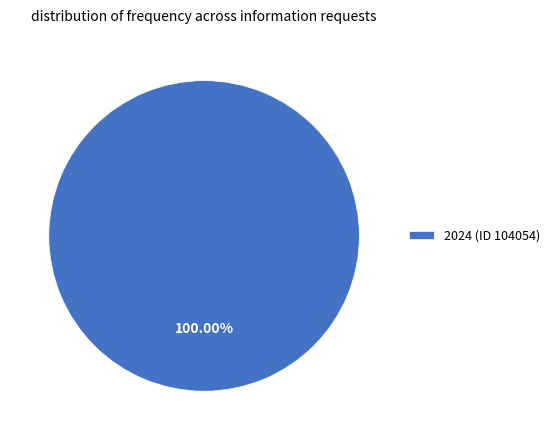

Which slice represents more than half of the pie?

2024 (ID 104054)